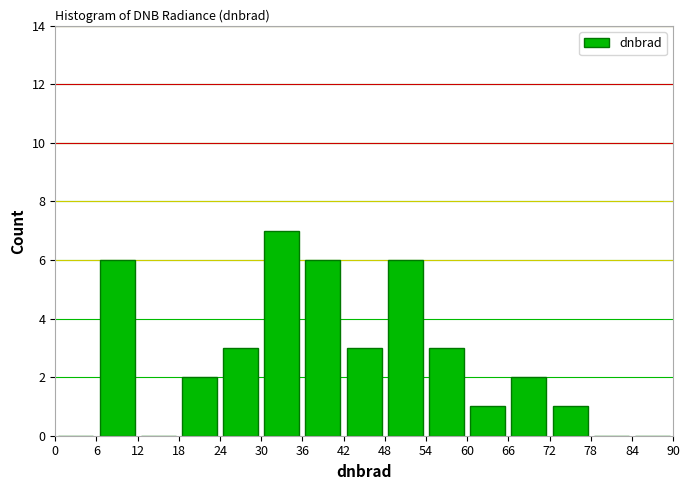

Reading left to right, transcribe this chart: for each bar, give the range it covers on the x-axis and its height. The values are not printed on the chart, so give them approximately, as read against the axis.

0 to 6: 0
6 to 12: 6
12 to 18: 0
18 to 24: 2
24 to 30: 3
30 to 36: 7
36 to 42: 6
42 to 48: 3
48 to 54: 6
54 to 60: 3
60 to 66: 1
66 to 72: 2
72 to 78: 1
78 to 84: 0
84 to 90: 0